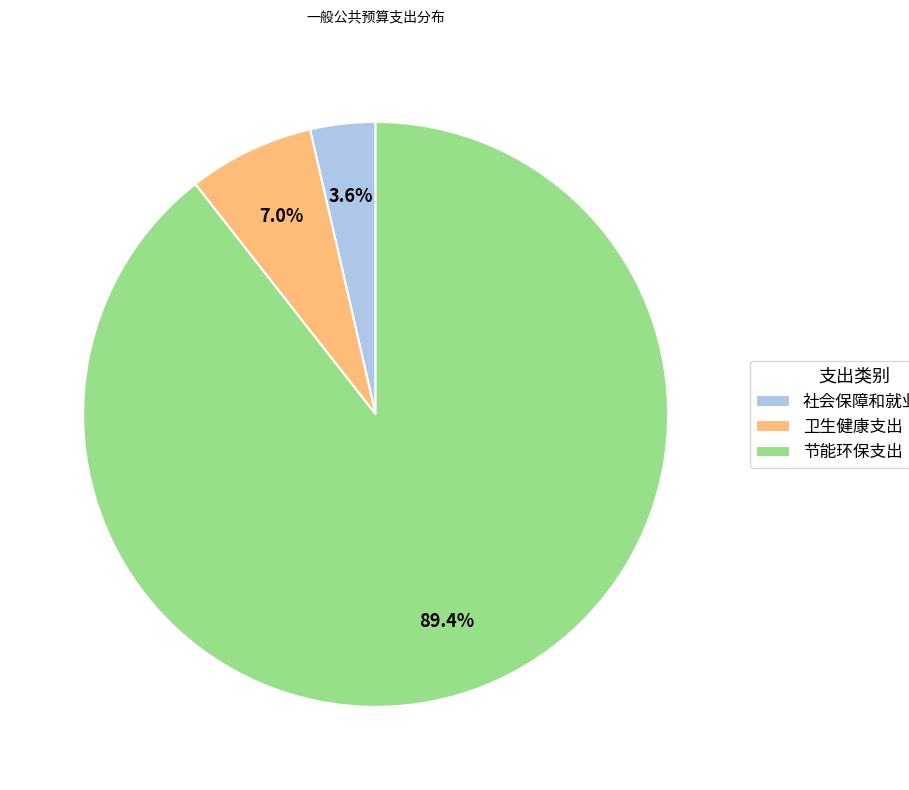

Combined, do 卫生健康支出 and 节能环保支出 account for over 50%?

Yes